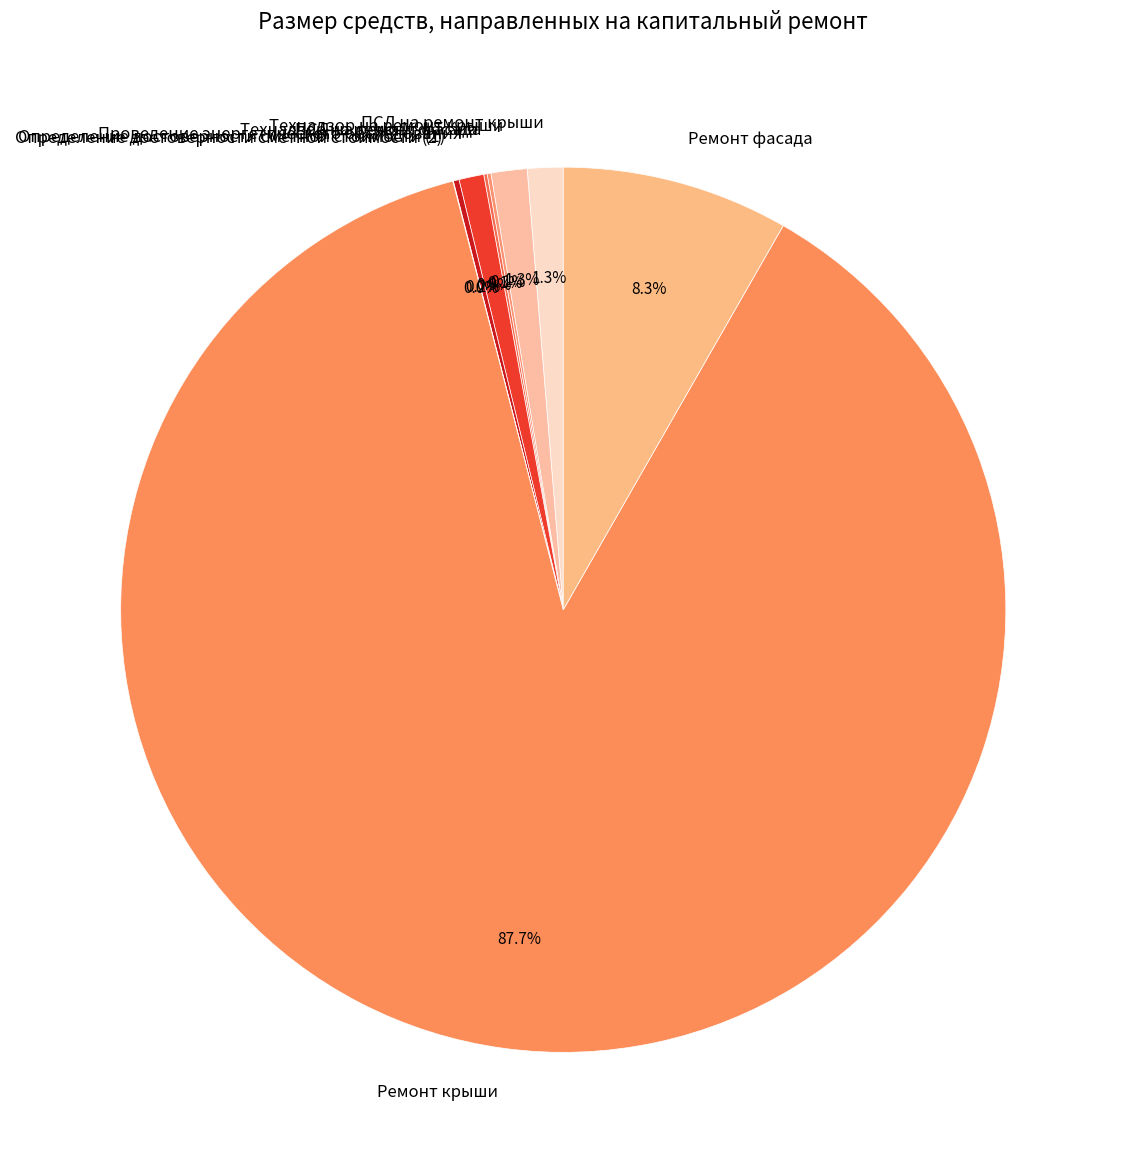

Which slice represents more than half of the pie?

Ремонт крыши